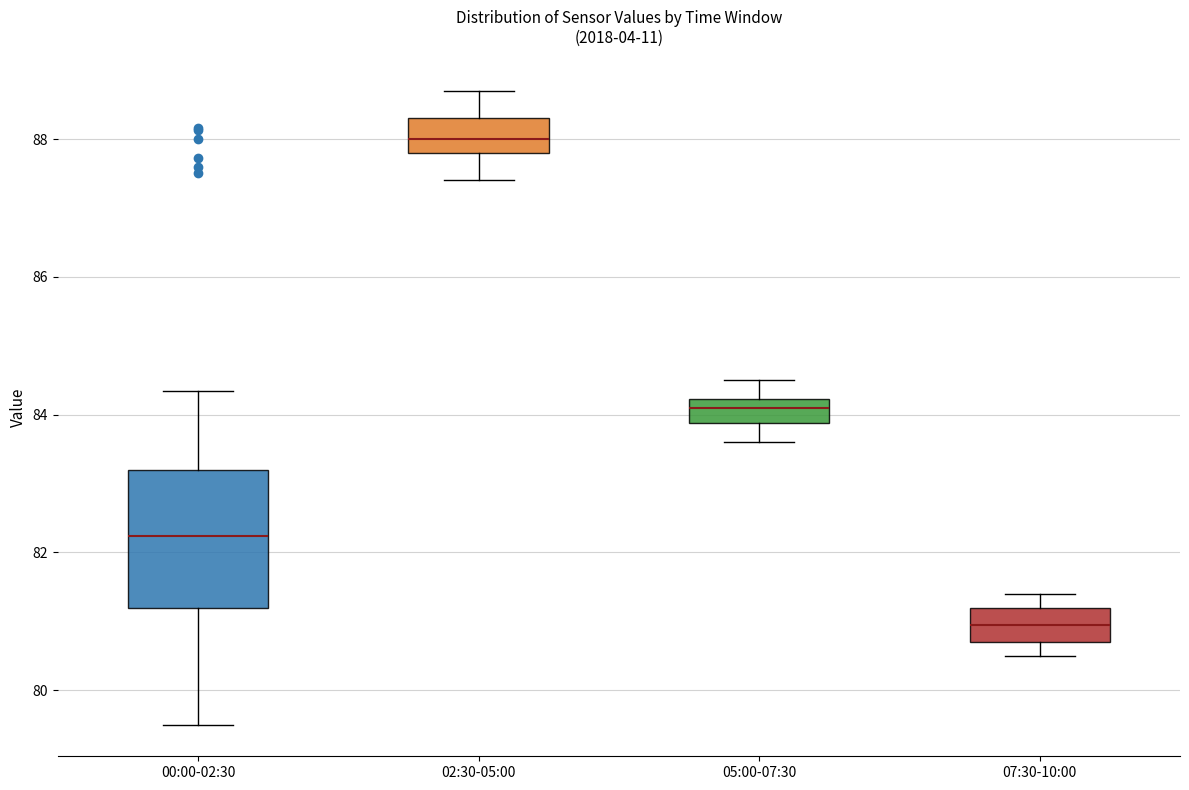

Reading left to right, transcribe this box plot: for each box, give where its median line is, the range the box spans, and where its two whiskers end, as read against the y-axis. The values are not printed on the chart, so give them approximately, as read against the axis.

00:00-02:30: median 82.2, box 81.2 to 83.2, whiskers 79.6 to 84.4
02:30-05:00: median 88.0, box 87.8 to 88.4, whiskers 87.4 to 88.8
05:00-07:30: median 84.2 (inside the box), box 83.8 to 84.2, whiskers 83.6 to 84.6
07:30-10:00: median 81.0, box 80.8 to 81.2, whiskers 80.6 to 81.4